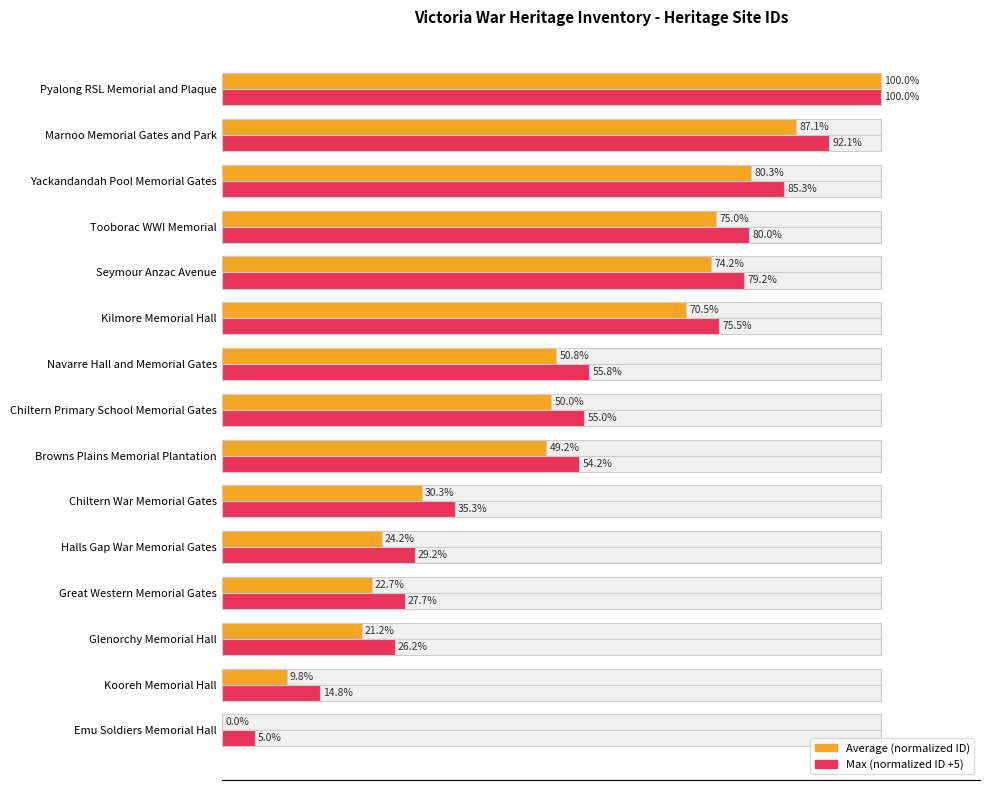

Which series changed the most between Great Western Memorial Gates and Chiltern Primary School Memorial Gates?

Average (normalized ID)